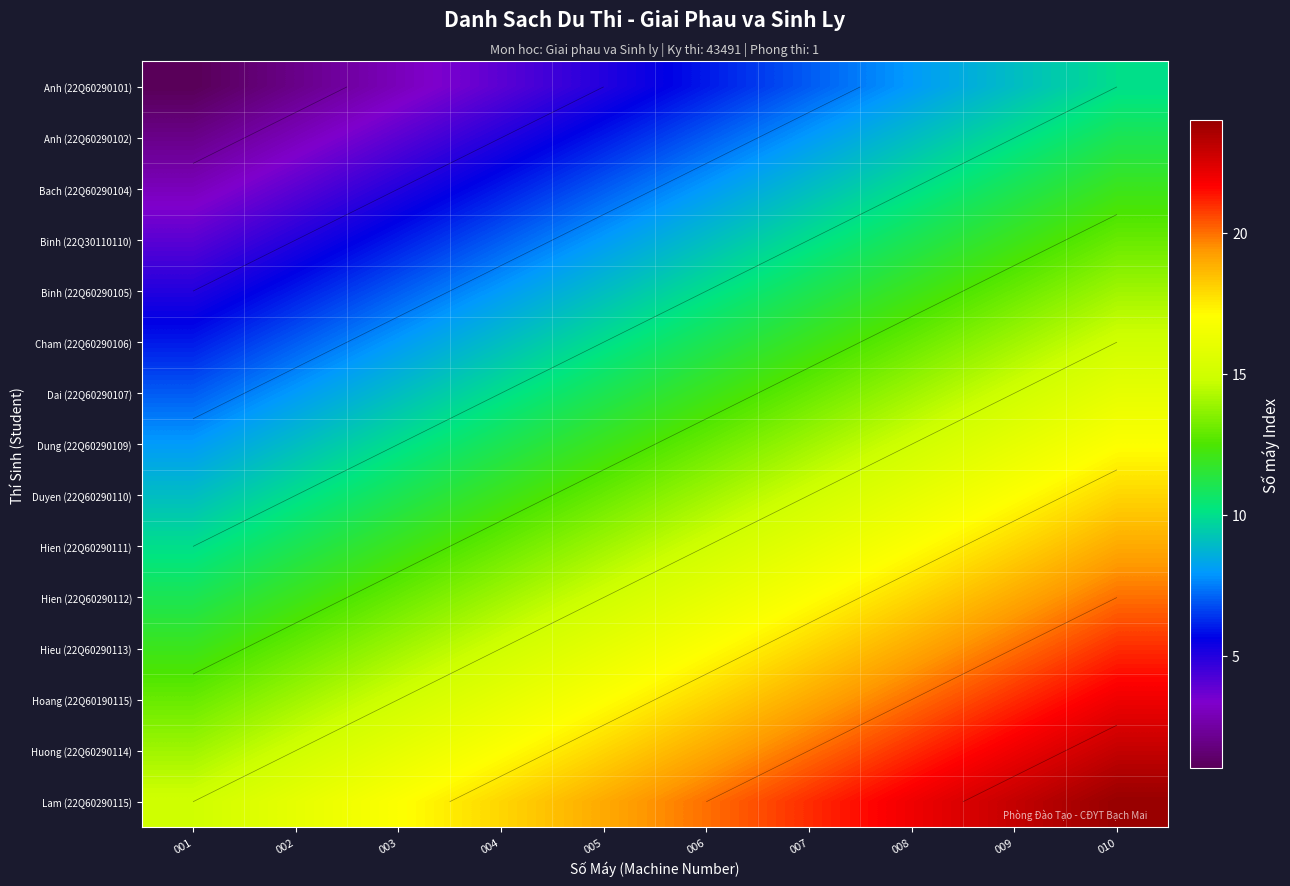

Which category has the highest value in the Huong (22Q60290114) series?

010